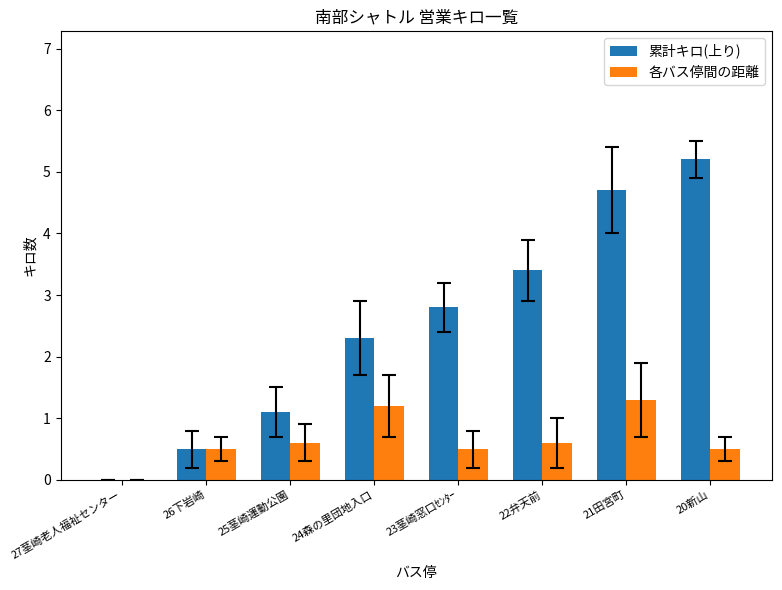

Is it true that 各バス停間の距離 equals 0.5 at 20新山?

True